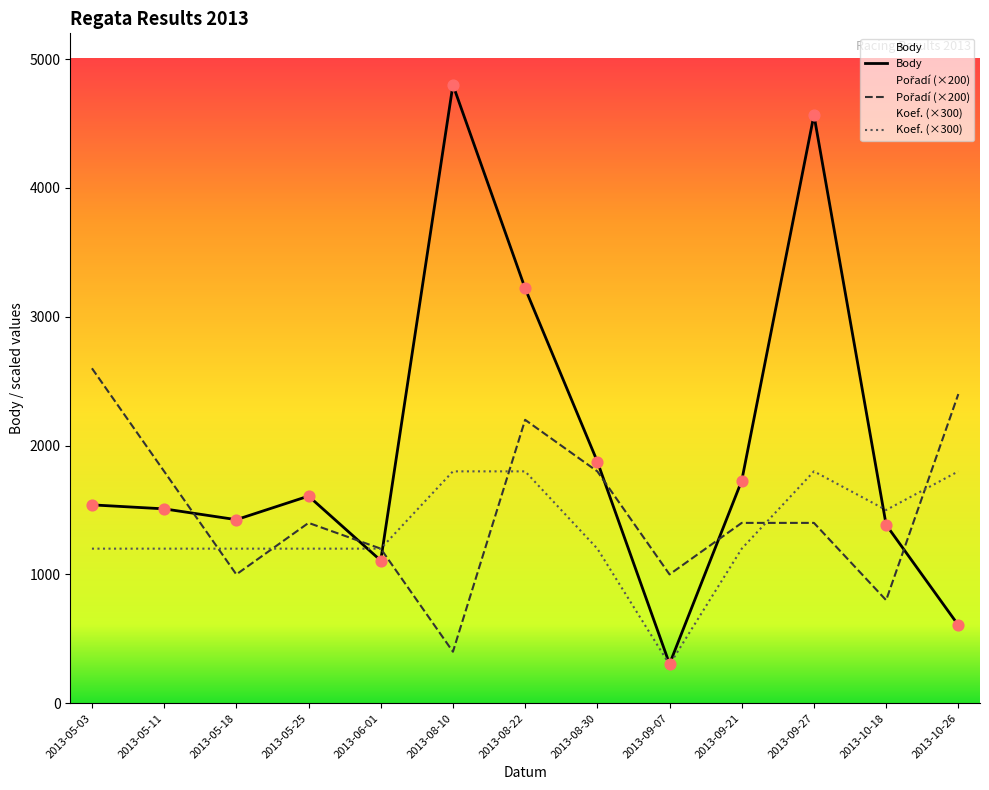

Which series contains the highest Y value?

Body